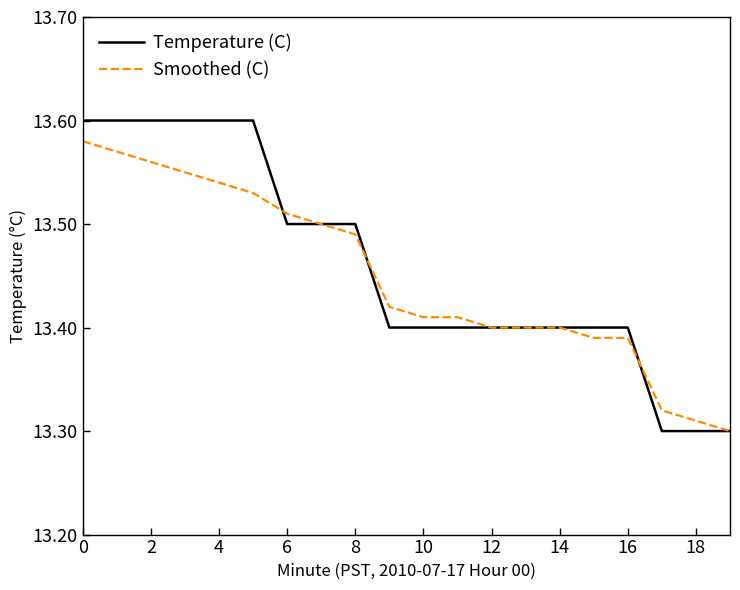

Count the number of categories in the chart.

20